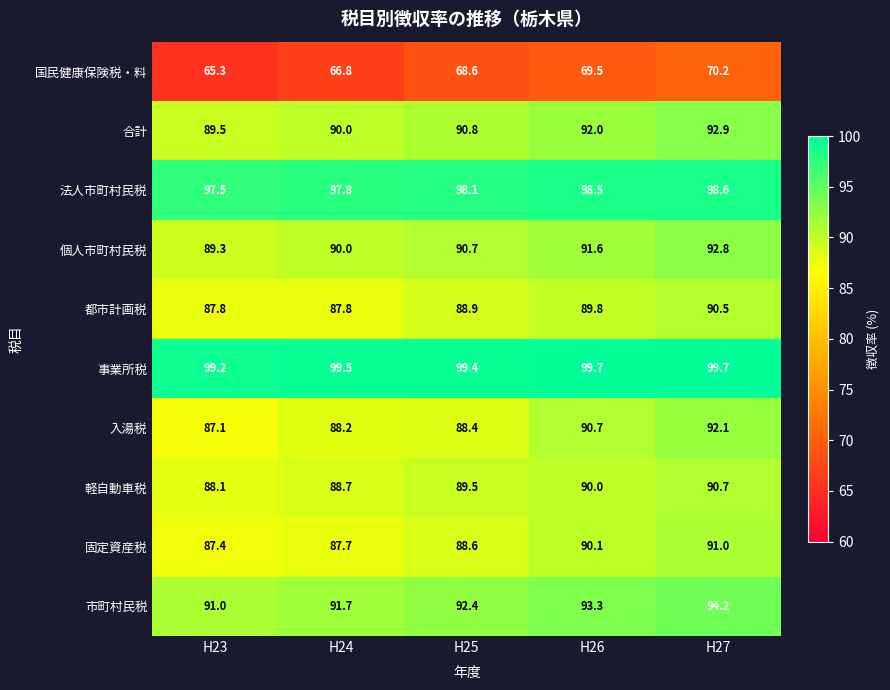

What is the smallest value displayed?

65.3